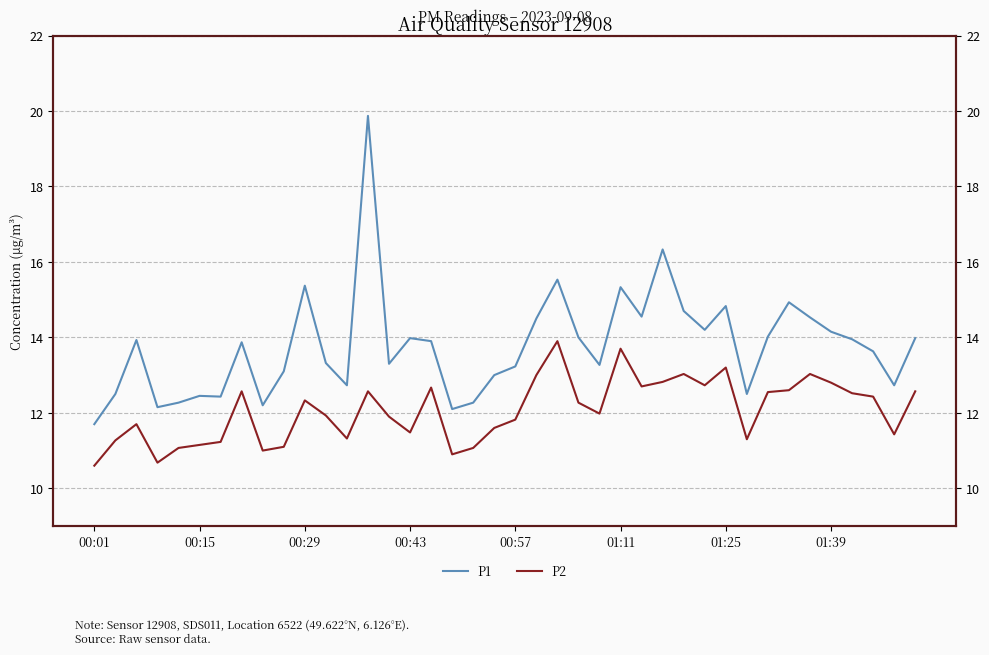

What is the difference between the second highest and minimum values in the P1 series?

4.6